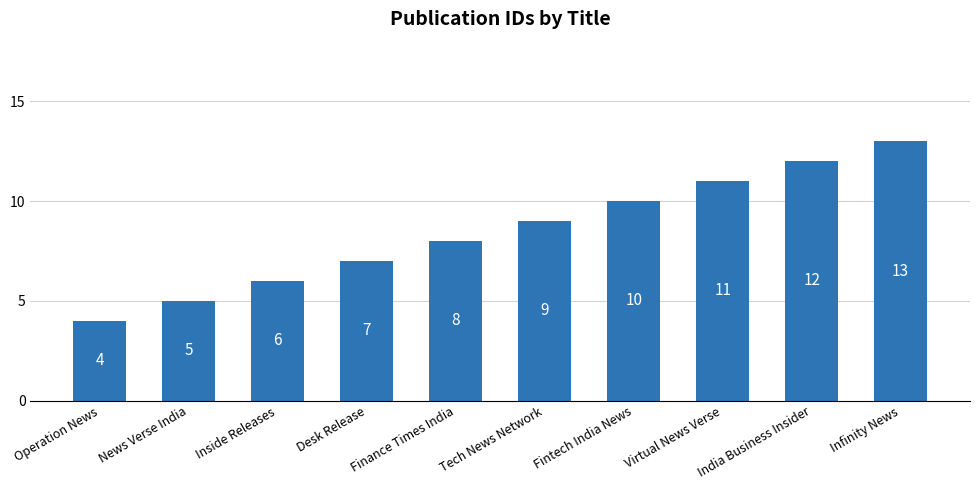

Count the number of data series in this chart.

1